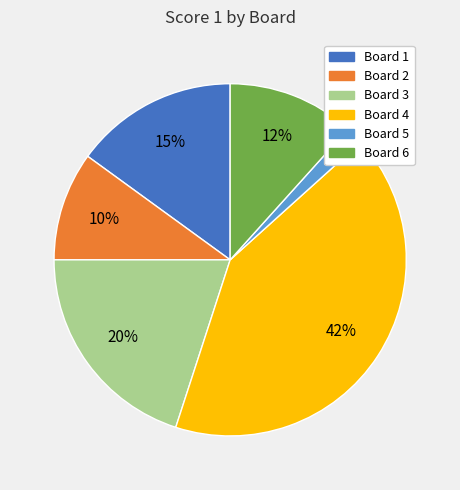

How many segments does this pie chart have?

6